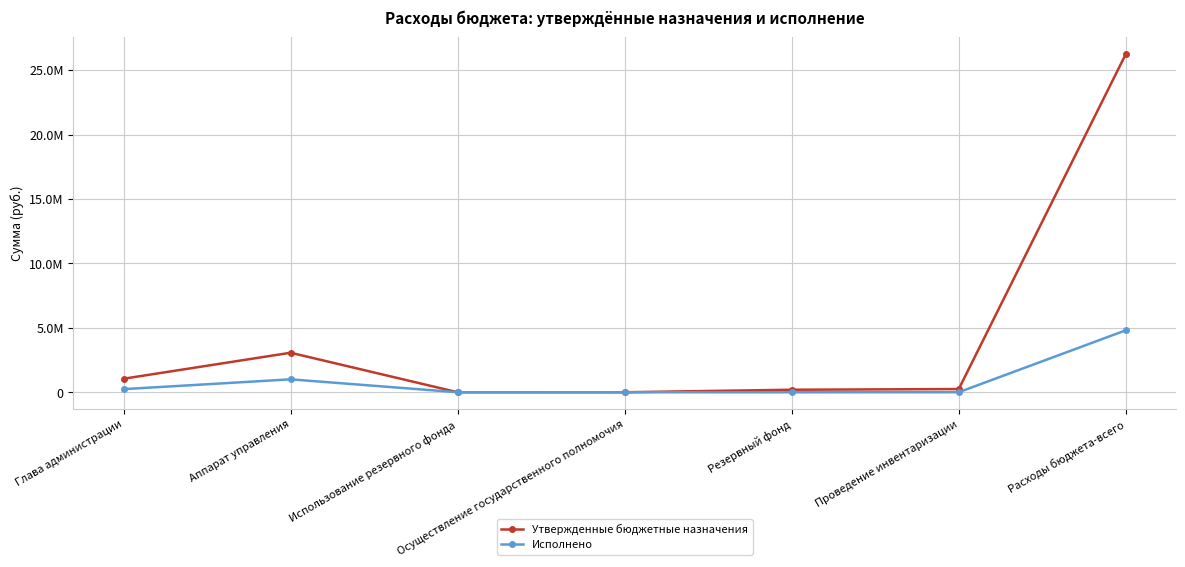

What are all the series names shown in the legend?

Утвержденные бюджетные назначения, Исполнено